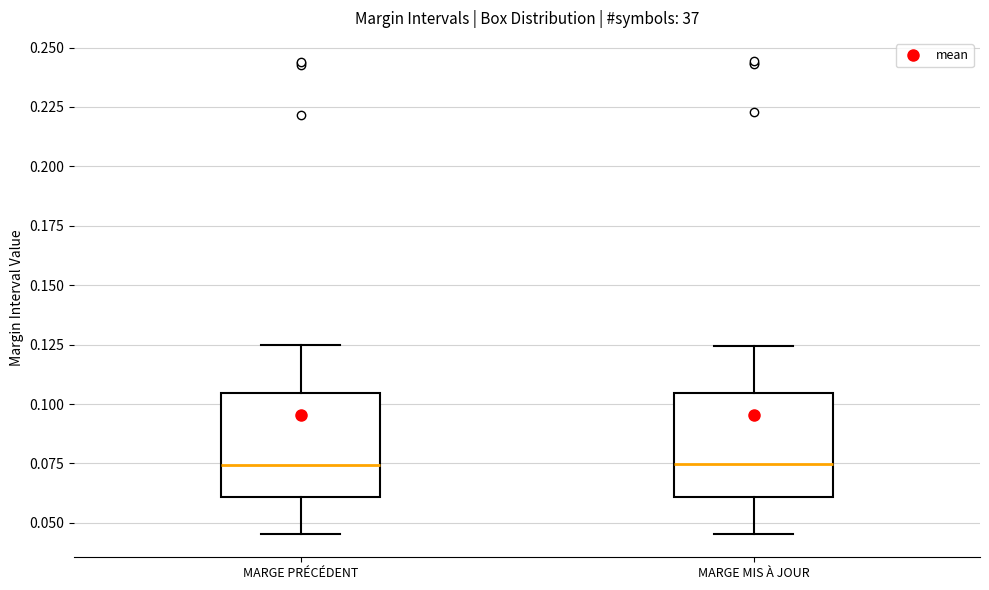

Where is the lower edge of the box for MARGE MIS À JOUR on the y-axis? The values are not printed on the chart, so give them approximately, as read against the axis.

0.060